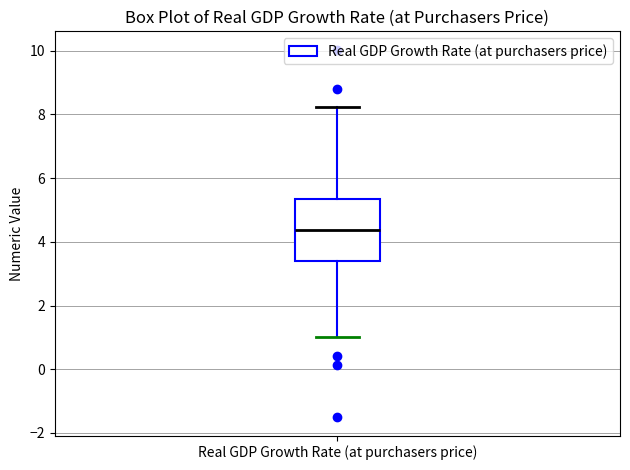

Transcribe this box plot: give where the median line is, the range the box spans, and where the two whiskers end, as read against the y-axis. The values are not printed on the chart, so give them approximately, as read against the axis.

median 4.4, box 3.4 to 5.4, whiskers 1.0 to 8.2